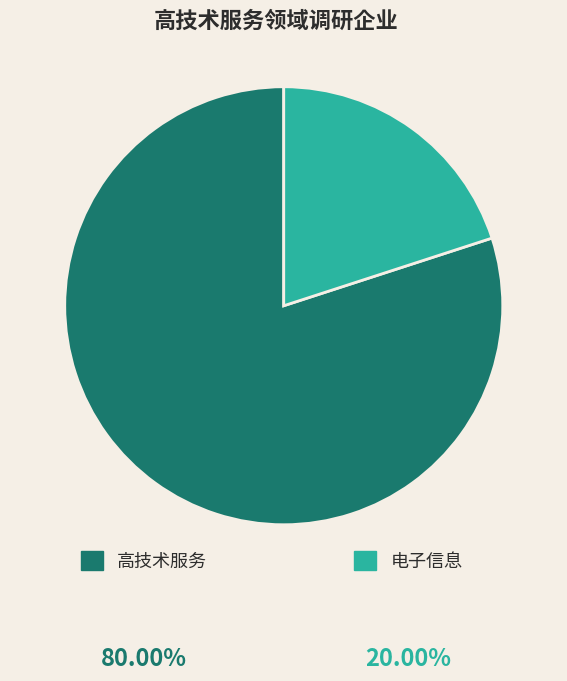

Which category has the smallest portion of the pie?

电子信息